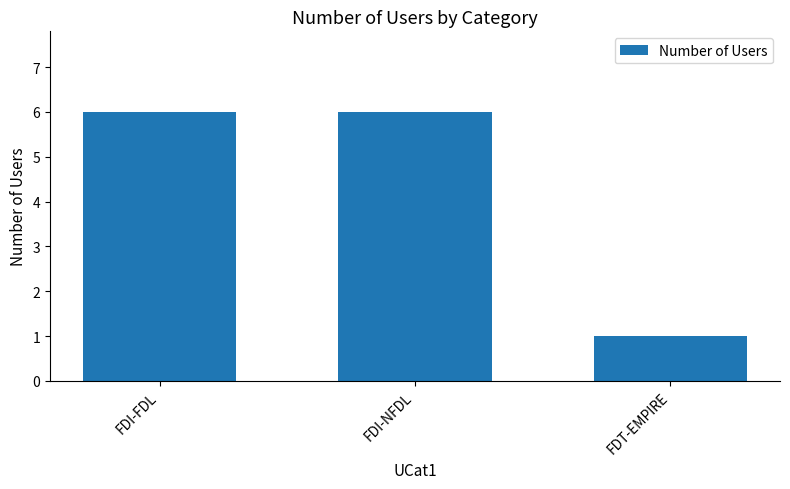

Does the chart contain any negative values?

No